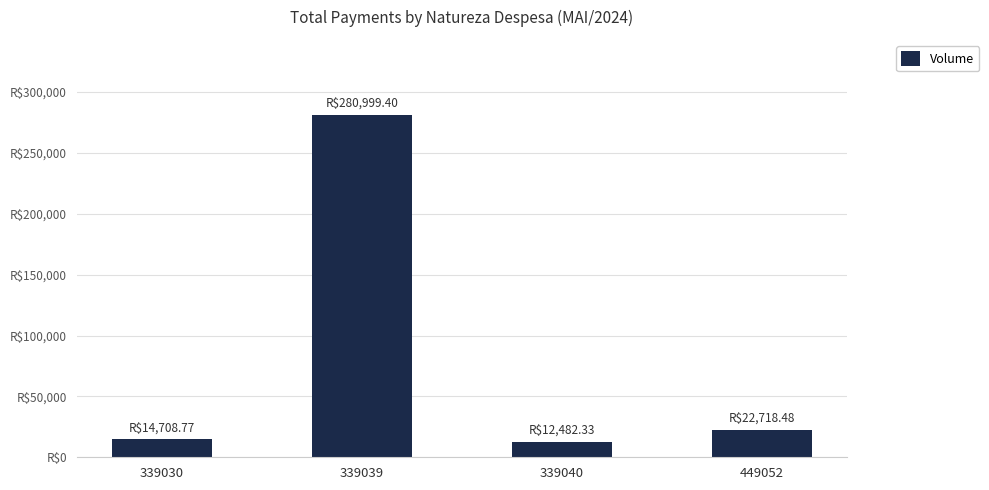

Reading left to right, transcribe all the data shown in this chart.

339030=14708.8	339039=280999.4	339040=12482.3	449052=22718.5